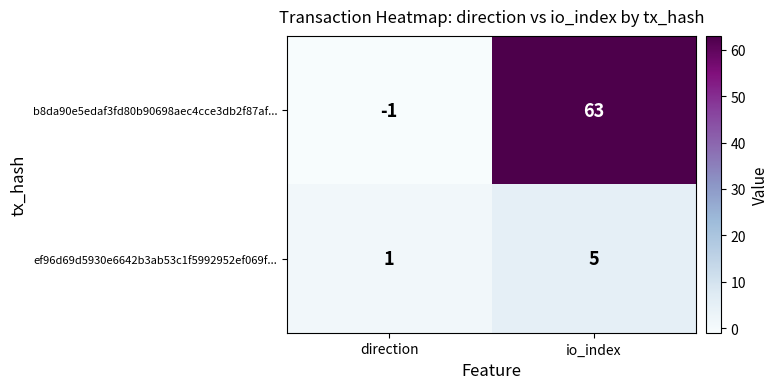

Rank the series by their average value, from highest to lowest.

b8da90e5edaf3fd80b90698aec4cce3db2f87af..., ef96d69d5930e6642b3ab53c1f5992952ef069f...